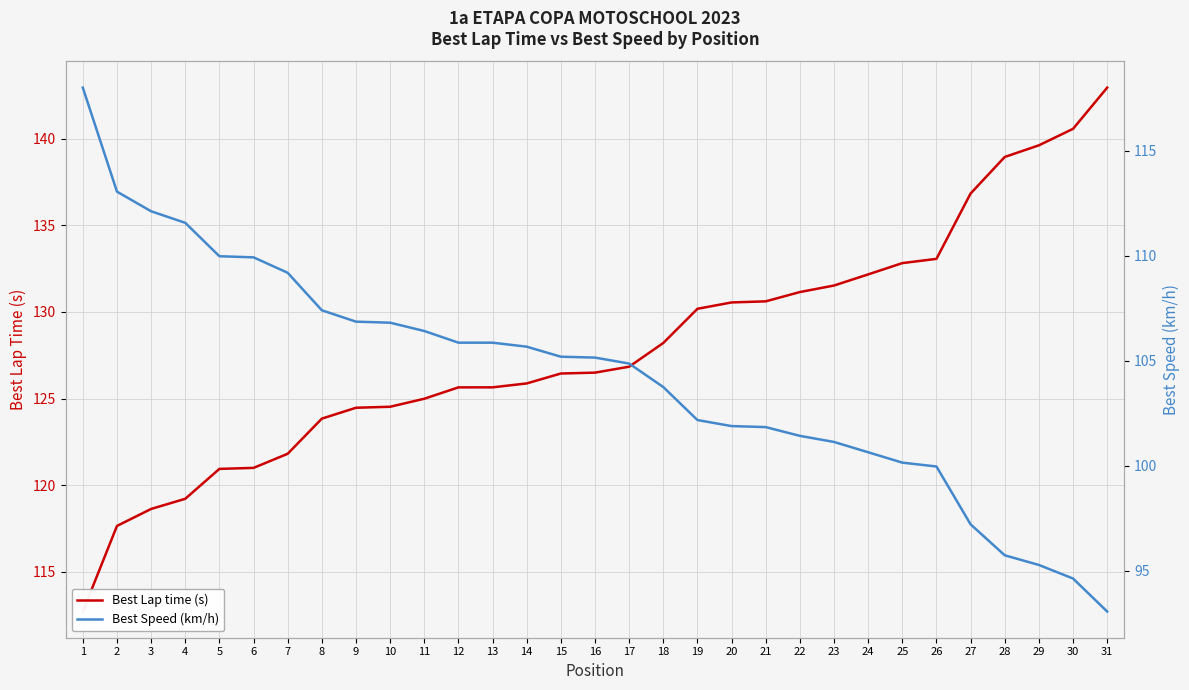

Reading left to right, extract all data points from this chart.

Best Lap time (s): 112.7	117.7	118.6	119.2	120.9	121.0	121.8	123.8	124.5	124.5	125.0	125.6	125.7	125.9	126.4	126.5	126.8	128.2	130.2	130.5	130.6	131.1	131.5	132.2	132.8	133.1	136.8	138.9	139.6	140.6	142.9
Best Speed (km/h): 118.0	113.1	112.1	111.6	110.0	109.9	109.2	107.4	106.9	106.8	106.4	105.9	105.9	105.7	105.2	105.2	104.9	103.8	102.2	101.9	101.8	101.4	101.1	100.6	100.2	100.0	97.2	95.7	95.3	94.6	93.1